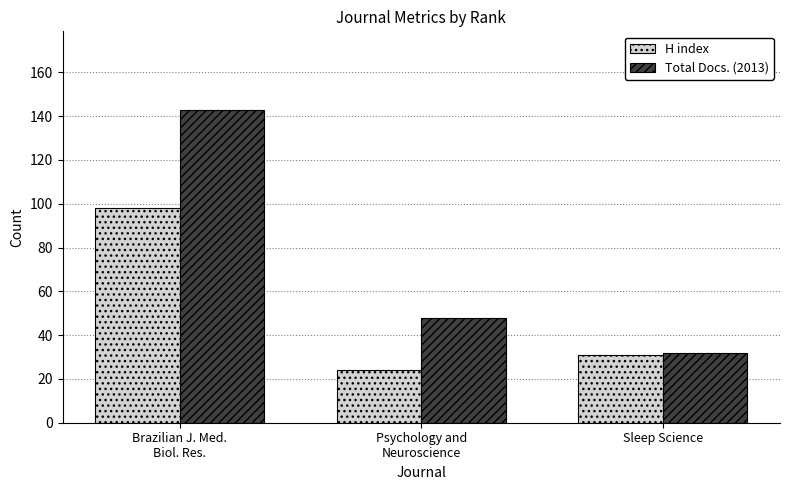

Which series changed the most between Psychology and
Neuroscience and Sleep Science?

Total Docs. (2013)